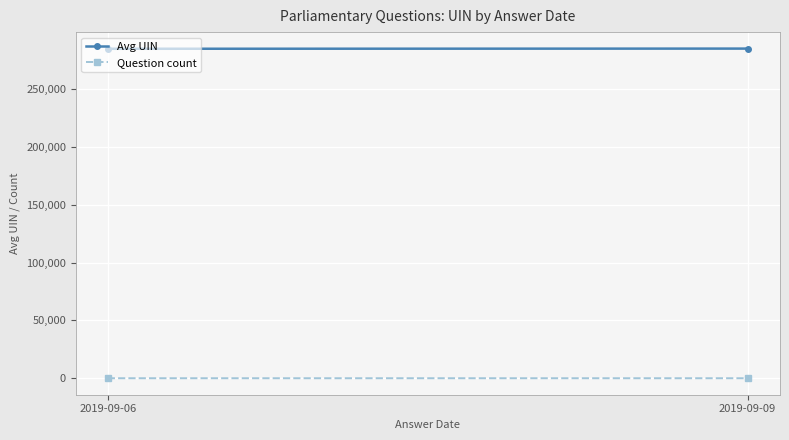

What is the total value across all series at 2019-09-09?

284890.5